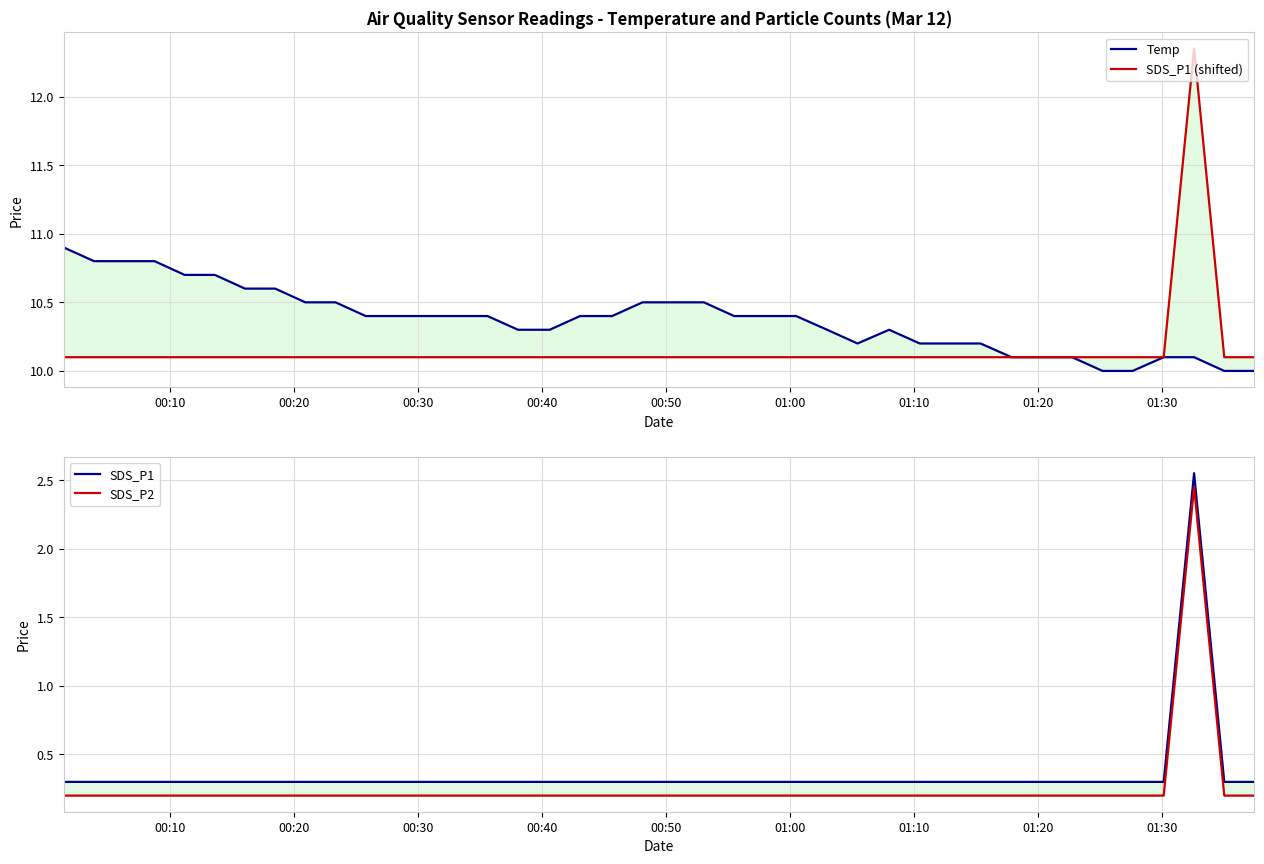

True or false: SDS_P1 (shifted) has more than 1 interior local peaks.

False